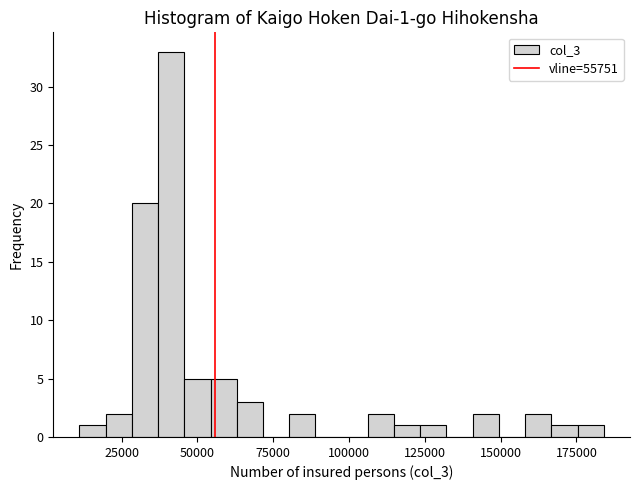

Around what value on the x-axis is the tallest bar? Give the approximate position of its centre, as read against the axis.

40000